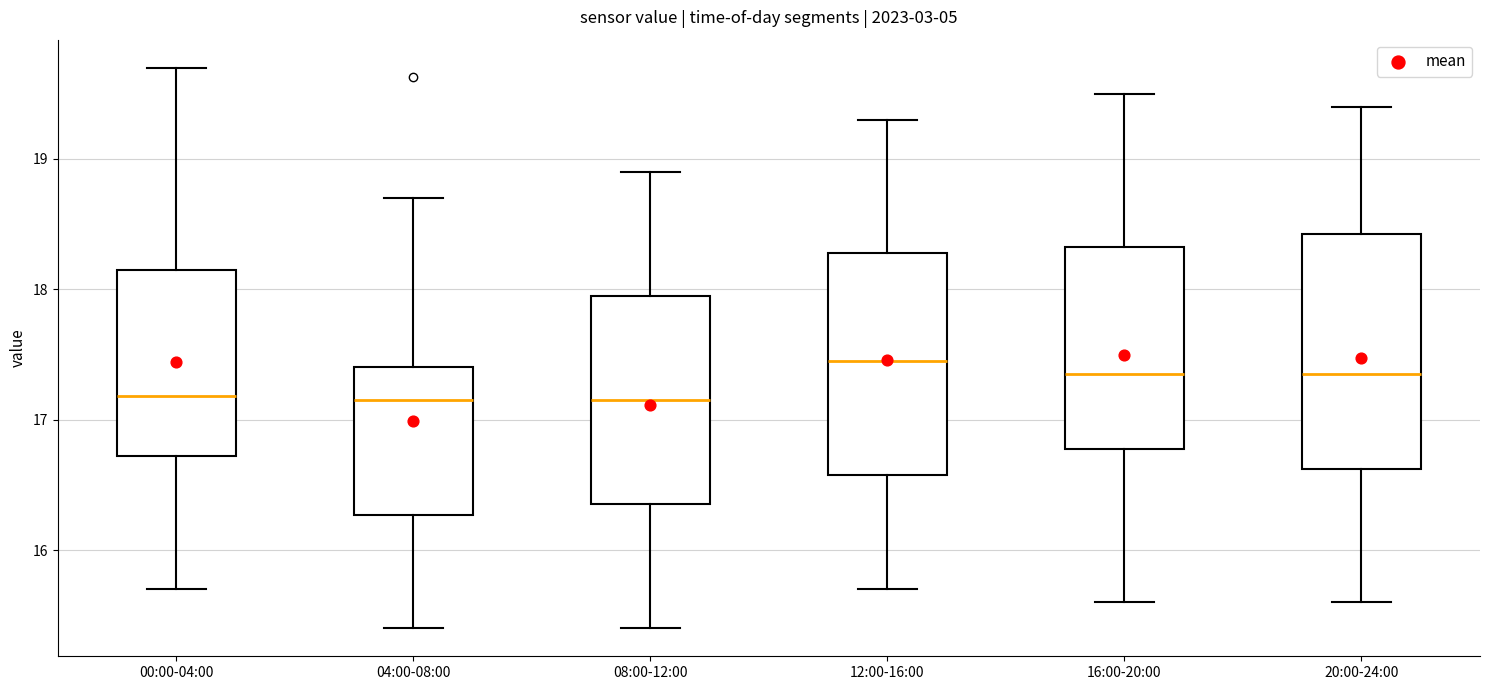

Which box is the tallest, from its lower edge to its upper edge?

20:00-24:00